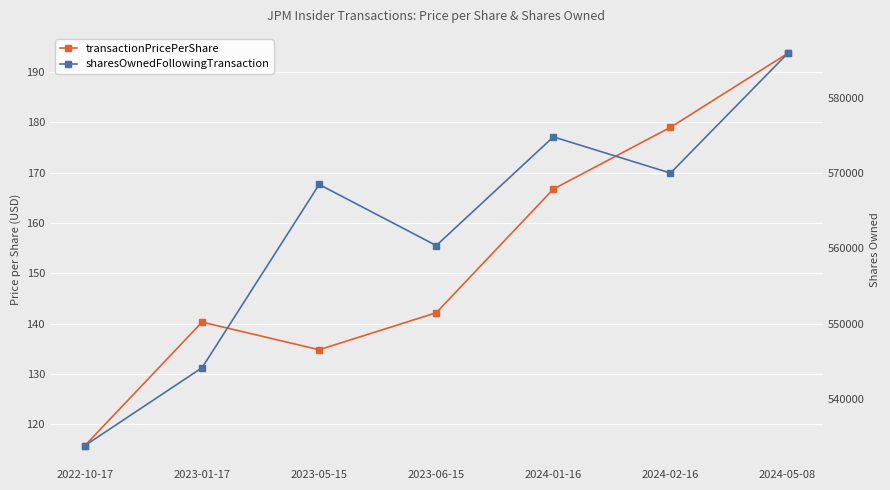

List the series in order of their peak value, lowest first.

transactionPricePerShare, sharesOwnedFollowingTransaction